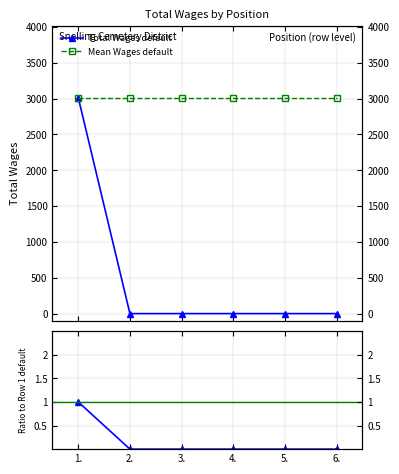

List the series in order of their peak value, lowest first.

Total Wages / Mean, Total Wages default, Mean Wages default